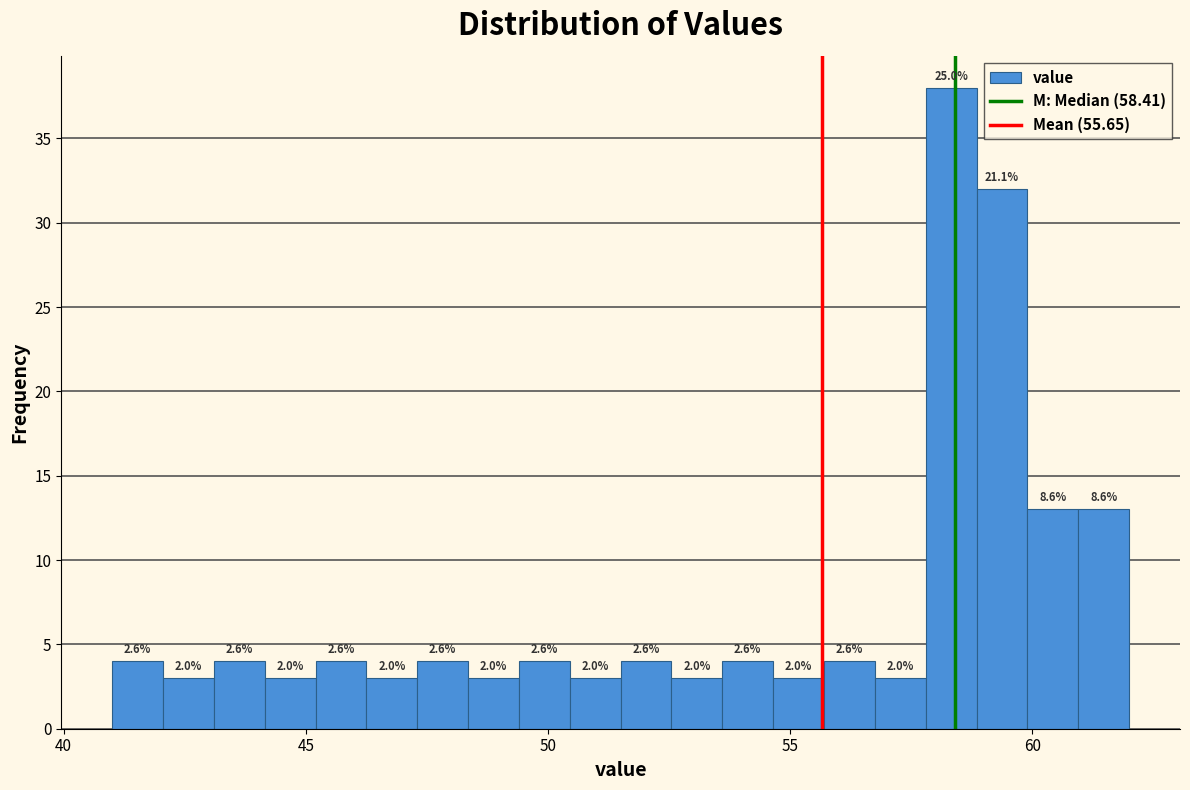

Read against the x-axis, roughly where is the centre of the tallest bar?

58.5